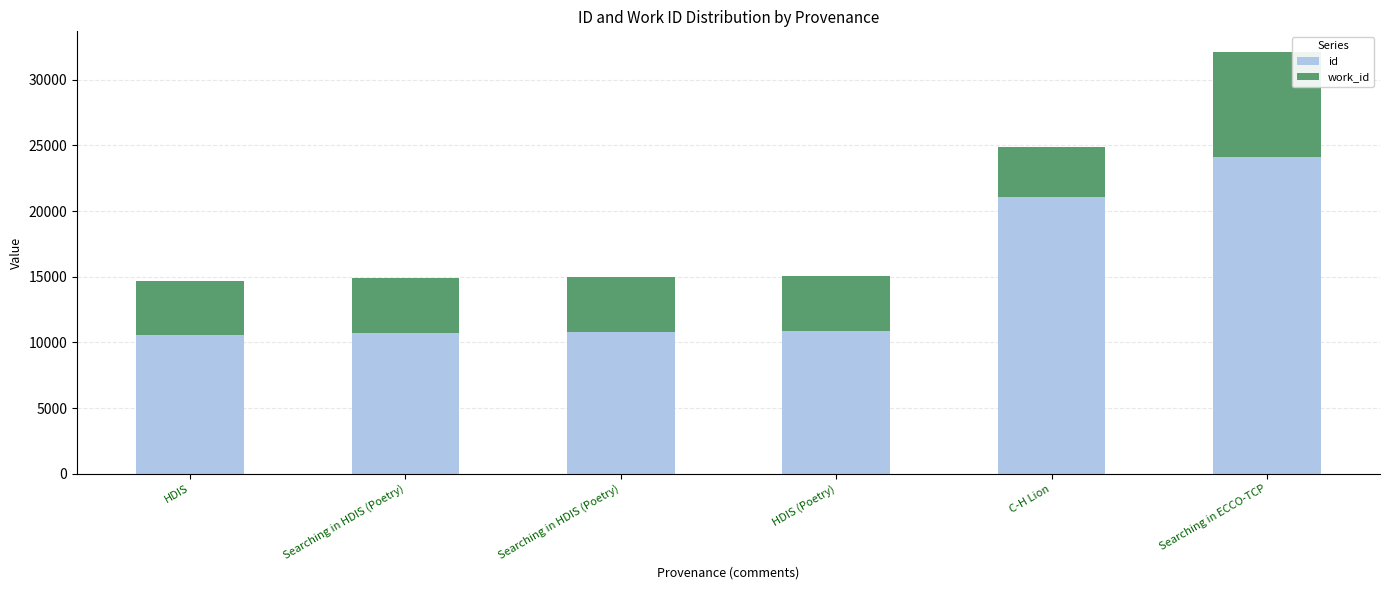

Which series has the largest range (max minus min)?

id